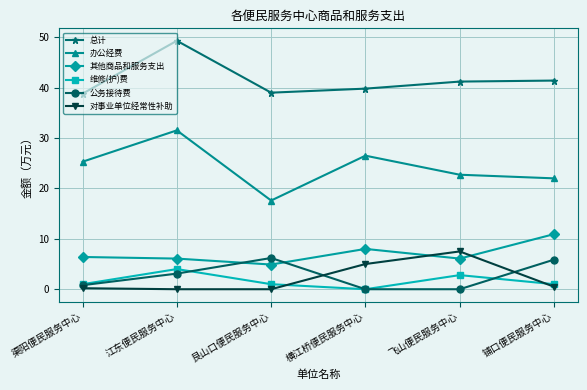

What is the label of the 2nd point from the left?

江东便民服务中心